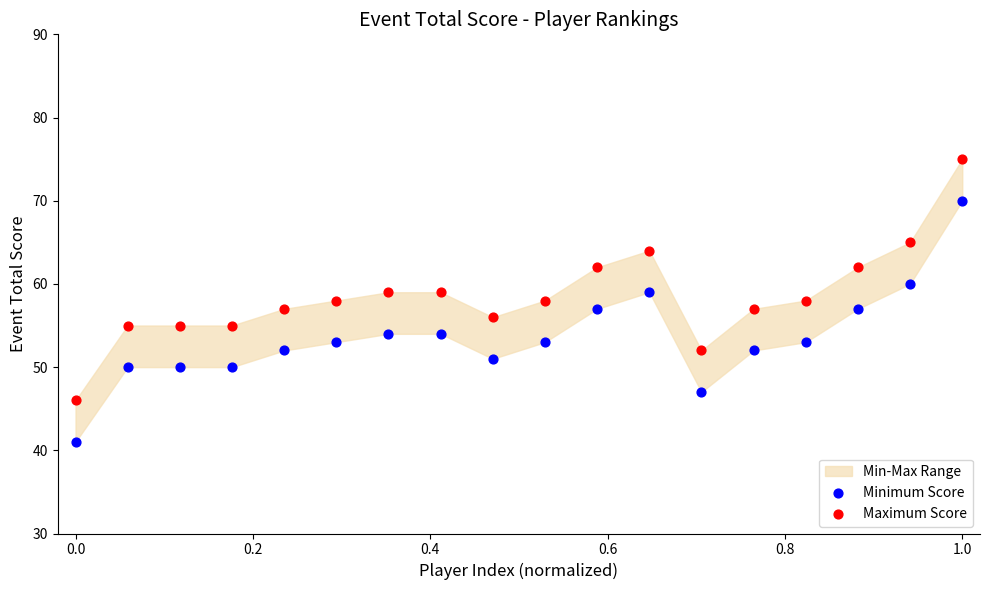

Which series reaches the minimum Y coordinate?

Minimum Score